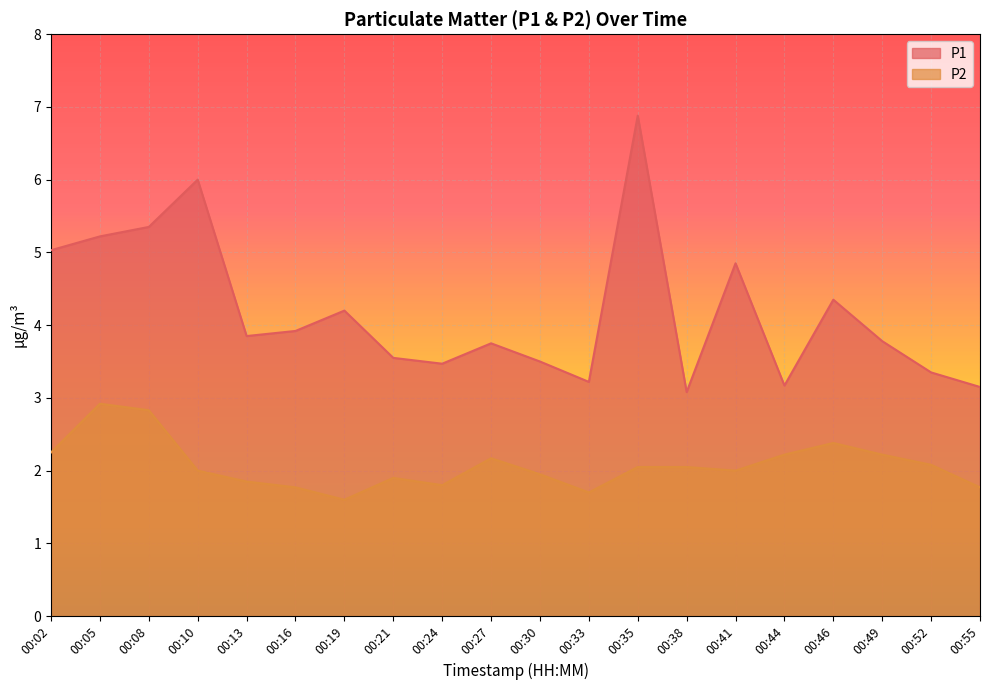

True or false: P1 and P2 cross at least once.

False